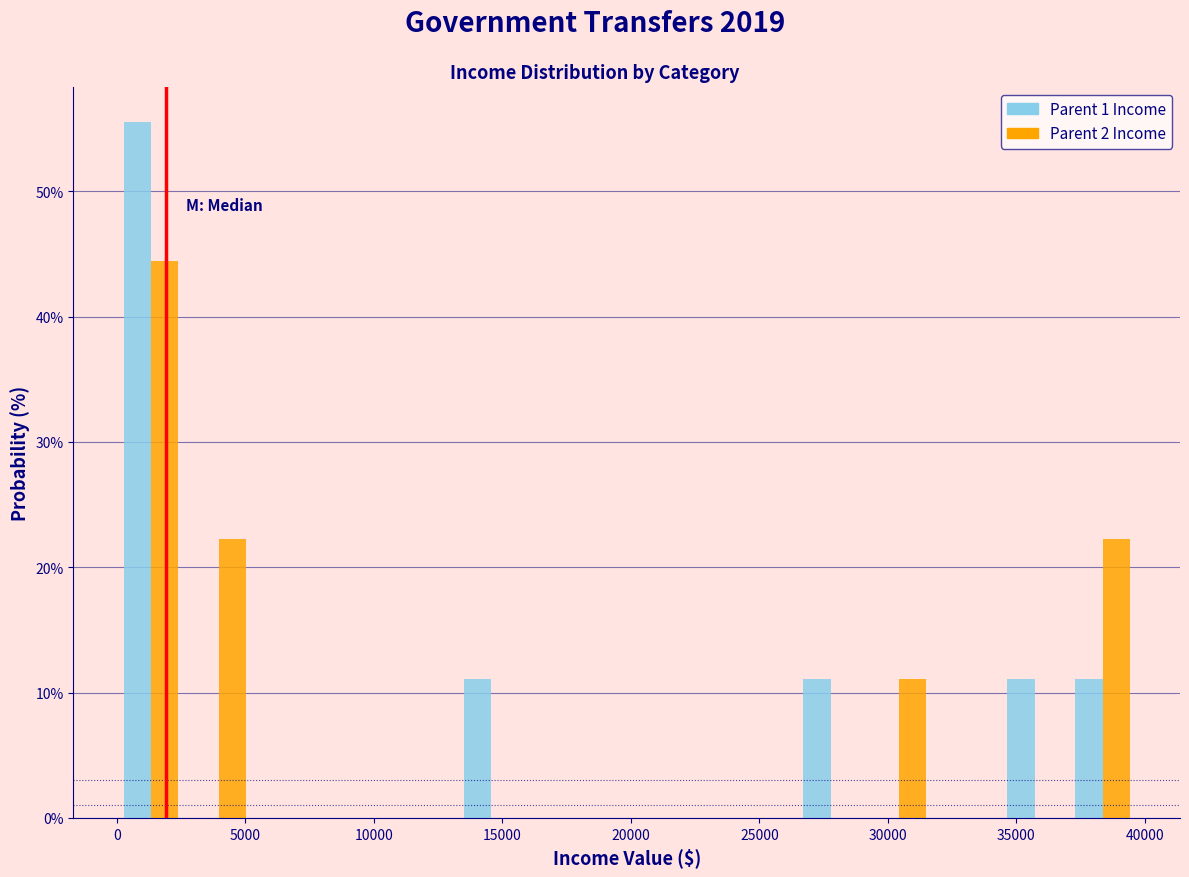

Reading left to right, list every range on the x-axis with the height of the bar of each series over it. Neither the bar edges nor the heights are printed on the chart, so give them approximately, as read against the axes.

0 to 2500: Parent 1 Income=56	Parent 2 Income=44
2500 to 5500: Parent 1 Income=0	Parent 2 Income=22
5500 to 8000: Parent 1 Income=0	Parent 2 Income=0
8000 to 10500: Parent 1 Income=0	Parent 2 Income=0
10500 to 13000: Parent 1 Income=0	Parent 2 Income=0
13000 to 16000: Parent 1 Income=11	Parent 2 Income=0
16000 to 18500: Parent 1 Income=0	Parent 2 Income=0
18500 to 21000: Parent 1 Income=0	Parent 2 Income=0
21000 to 24000: Parent 1 Income=0	Parent 2 Income=0
24000 to 26500: Parent 1 Income=0	Parent 2 Income=0
26500 to 29000: Parent 1 Income=11	Parent 2 Income=0
29000 to 31500: Parent 1 Income=0	Parent 2 Income=11
31500 to 34500: Parent 1 Income=0	Parent 2 Income=0
34500 to 37000: Parent 1 Income=11	Parent 2 Income=0
37000 to 39500: Parent 1 Income=11	Parent 2 Income=22